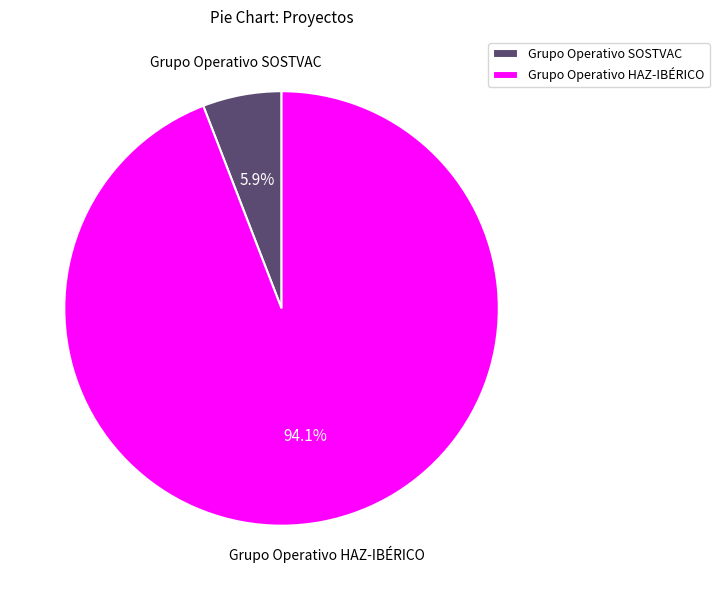

Which has a higher value, Grupo Operativo SOSTVAC or Grupo Operativo HAZ-IBÉRICO?

Grupo Operativo HAZ-IBÉRICO